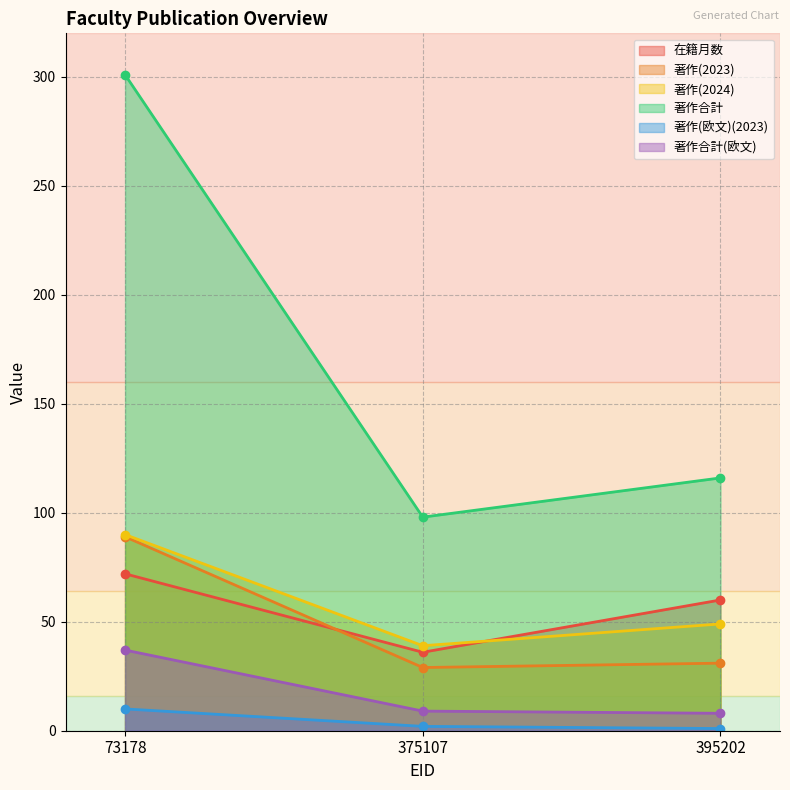

Which series has the largest total across all categories?

著作合計